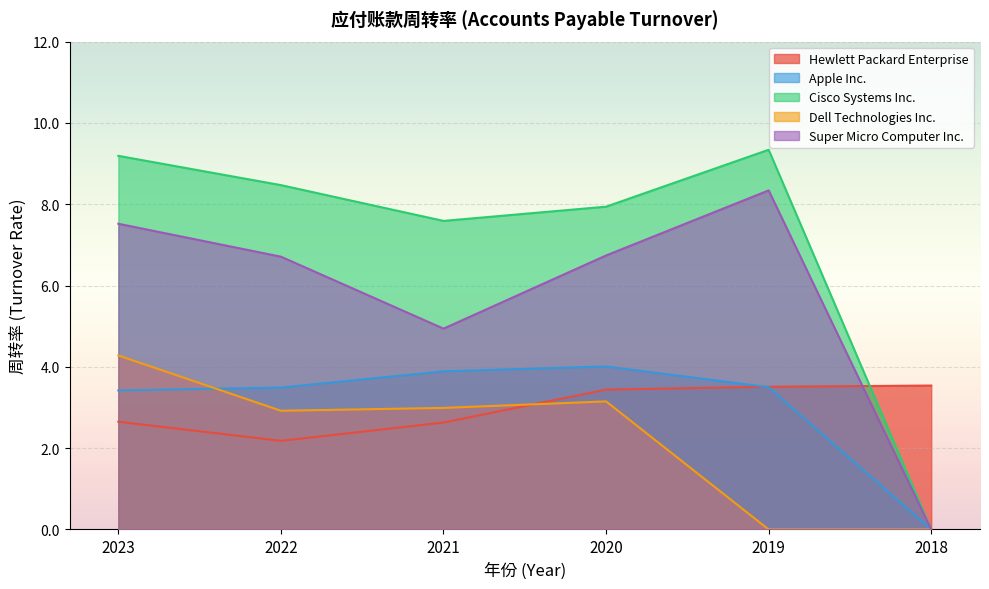

At which category does Apple Inc. reach its first local peak?

2020